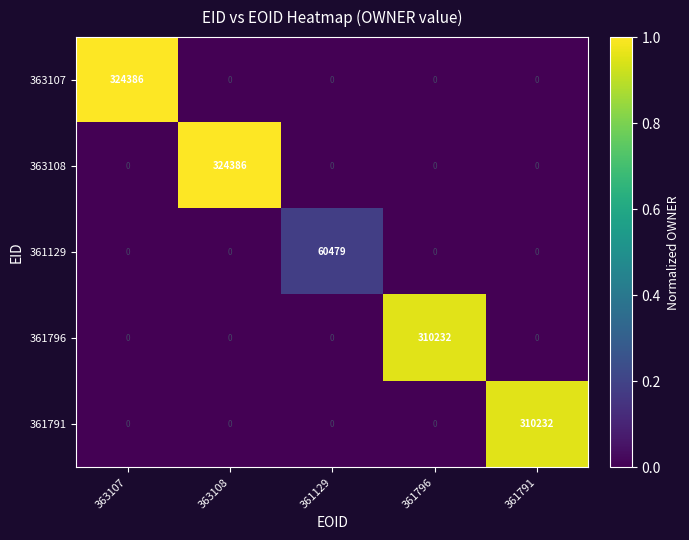

What is the difference between the highest and lowest values at 361791?

310232